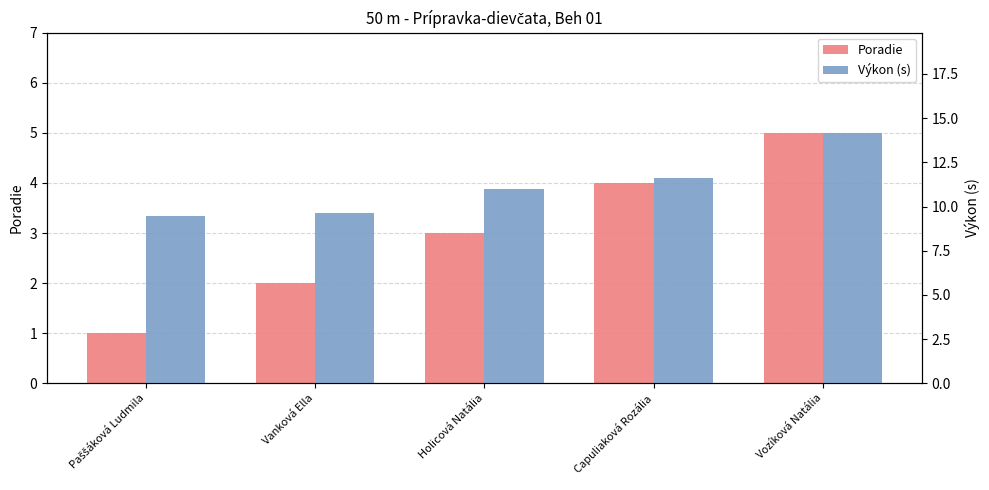

What is the average value of the Výkon (s) series?

11.2